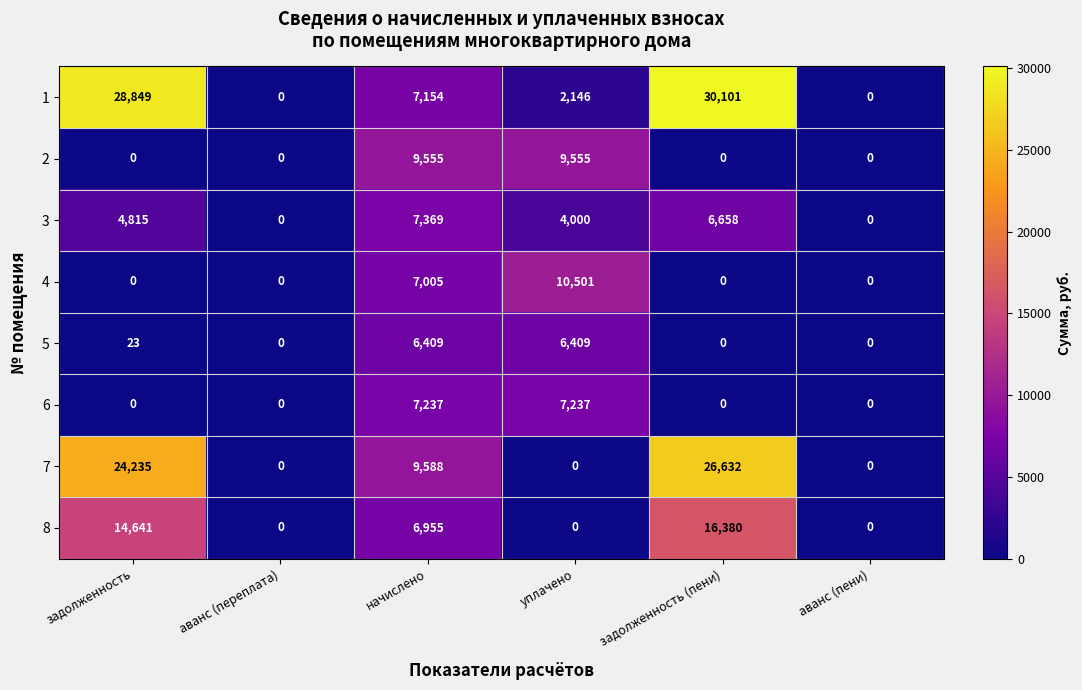

Is it true that 6 equals 7237 at уплачено?

True